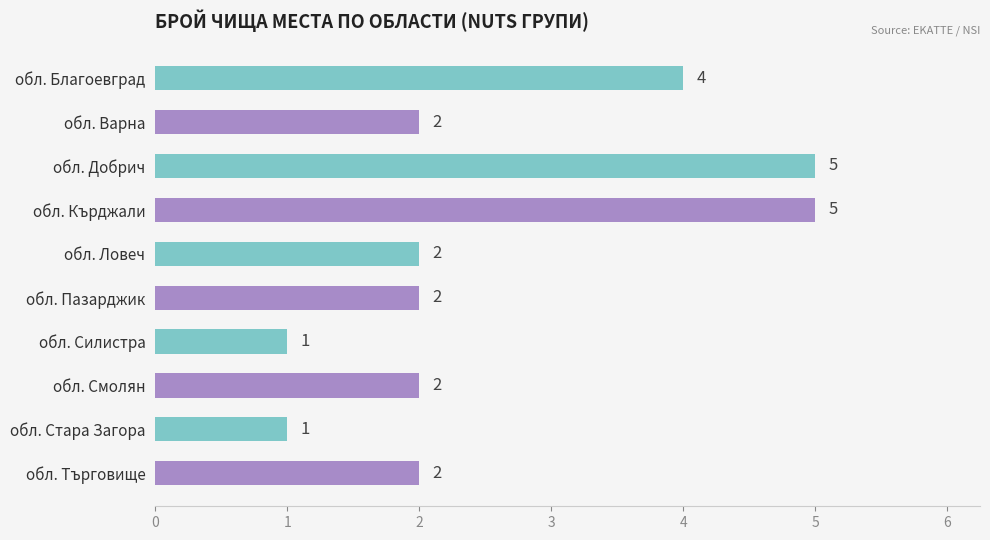

What position from the bottom is обл. Пазарджик?

5